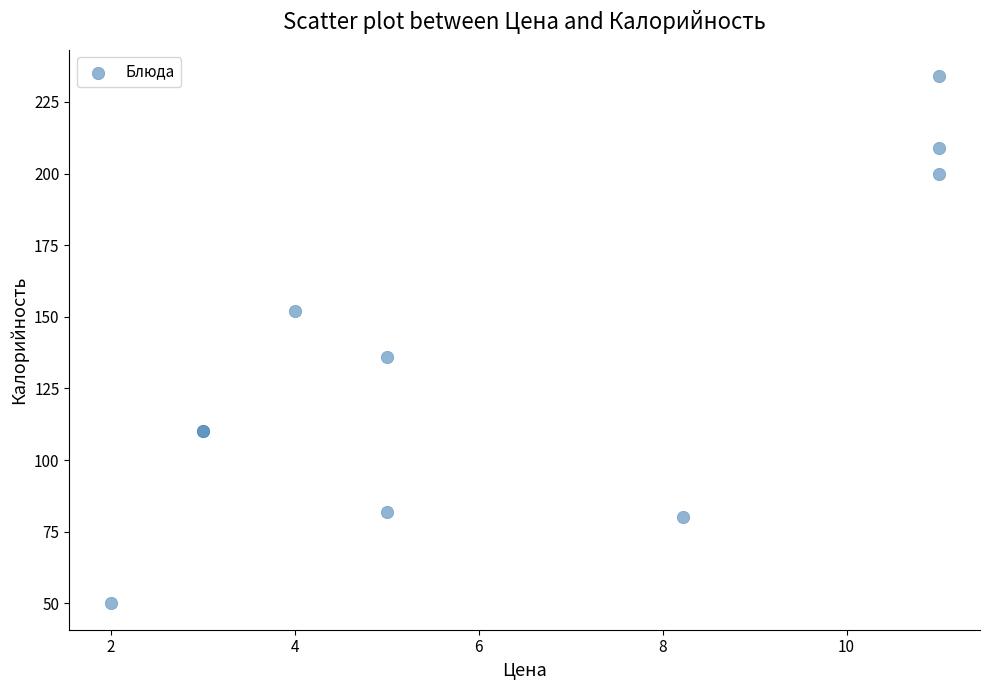

What Y value in the scatter plot is closest to 142?

136